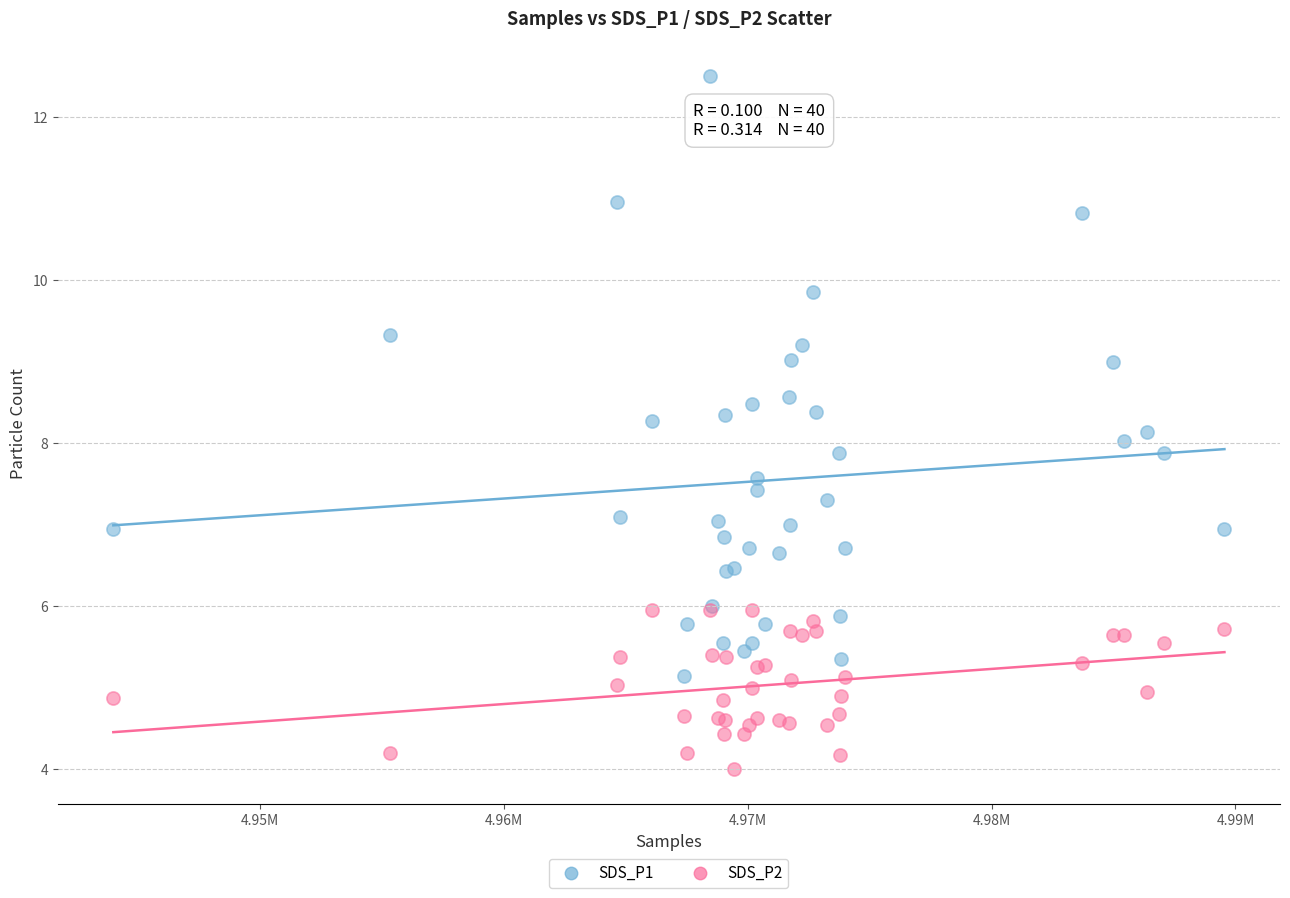

Which series contains the lowest Y value?

SDS_P2